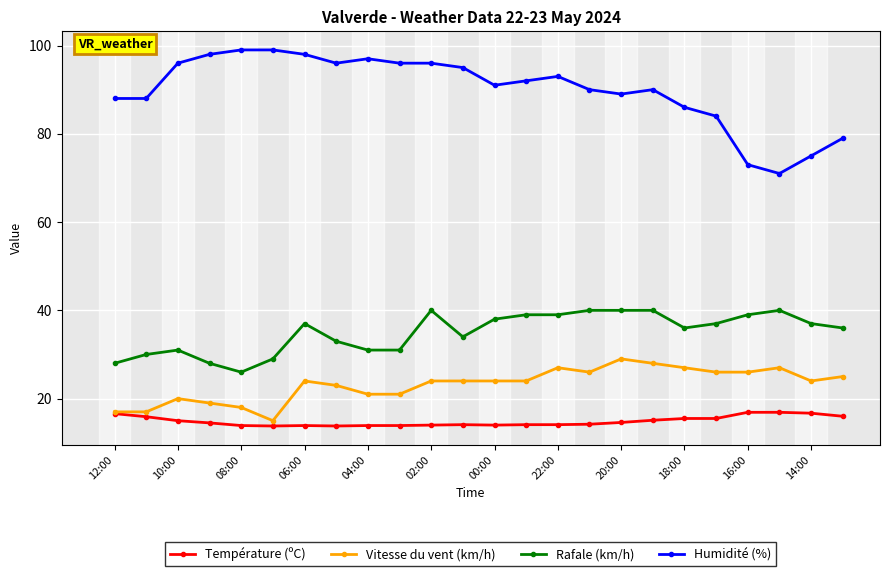

What is the minimum value for Humidité (%)?

71.0